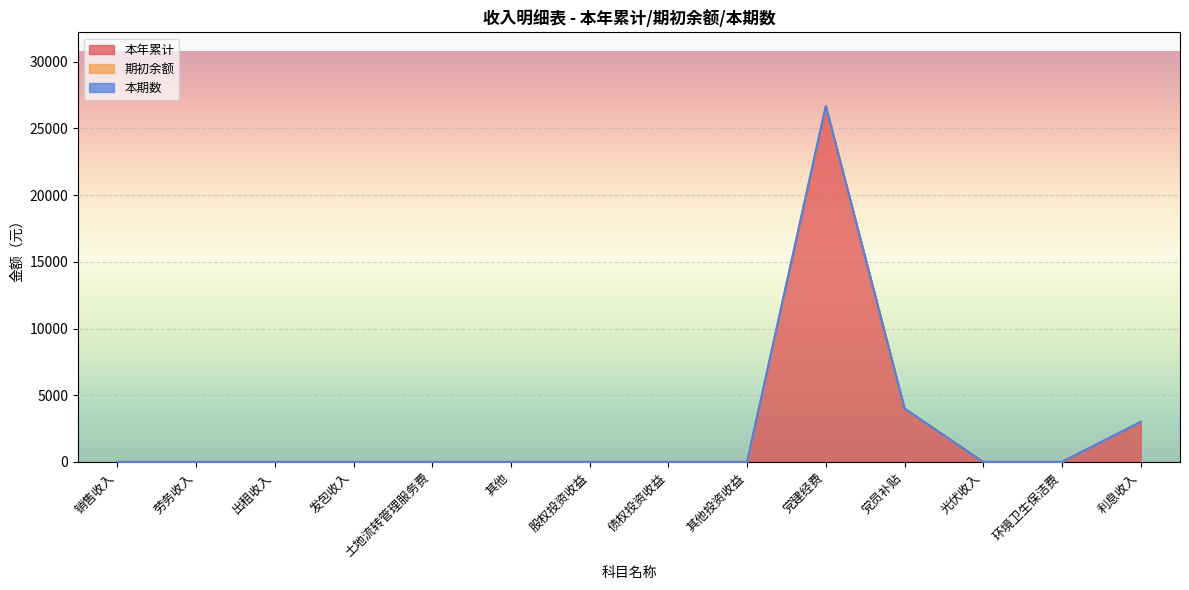

Reading right to left, extract all data points from this chart.

本年累计: 3001.4	0.0	0.0	4000.0	26664.0	0.0	0.0	0.0	0.0	0.0	0.0	0.0	0.0	0.0
期初余额: 0.0	0.0	0.0	0.0	0.0	0.0	0.0	0.0	0.0	0.0	0.0	0.0	0.0	0.0
本期数: 0.0	0.0	0.0	0.0	0.0	0.0	0.0	0.0	0.0	0.0	0.0	0.0	0.0	0.0